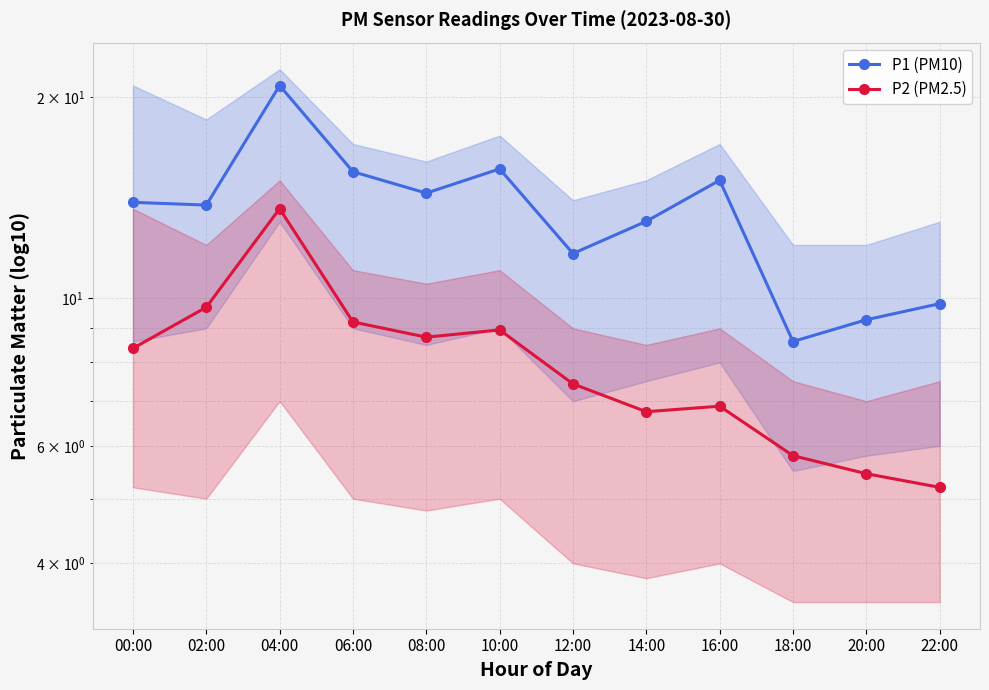

What is the average value of the P2 (PM2.5) series?

8.0